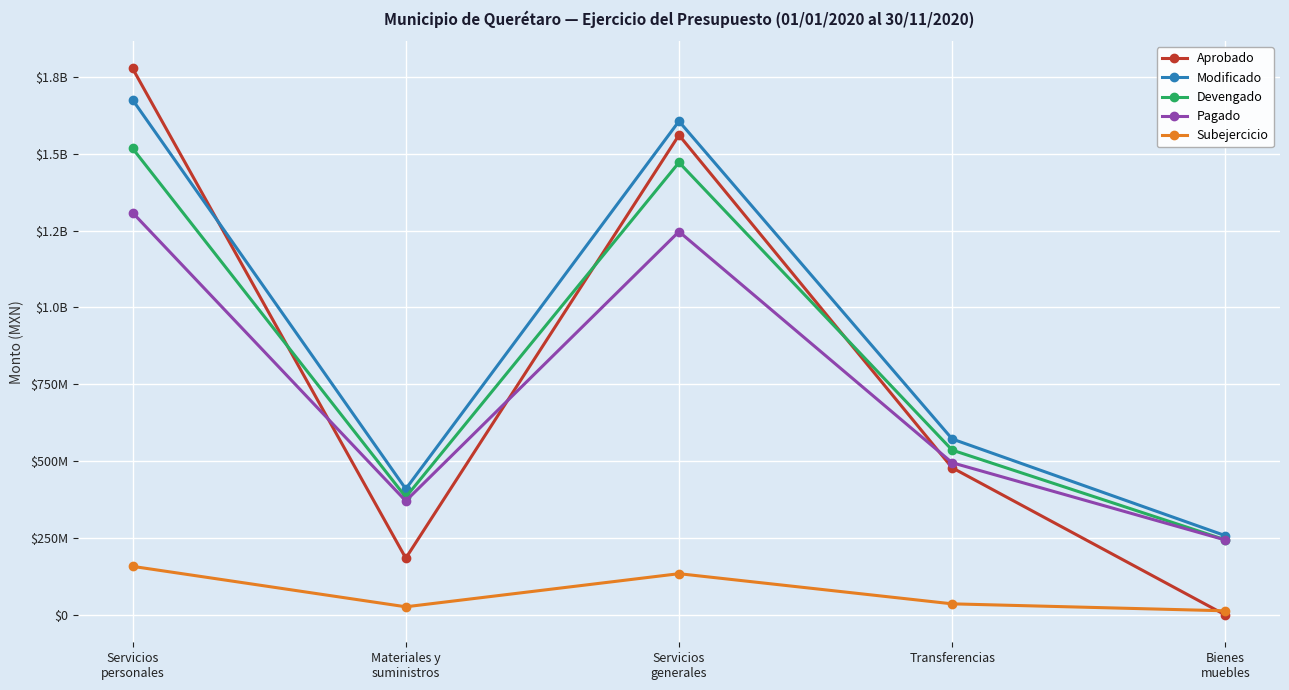

True or false: Devengado has a value of 1516890072.8 at Servicios
personales.

True